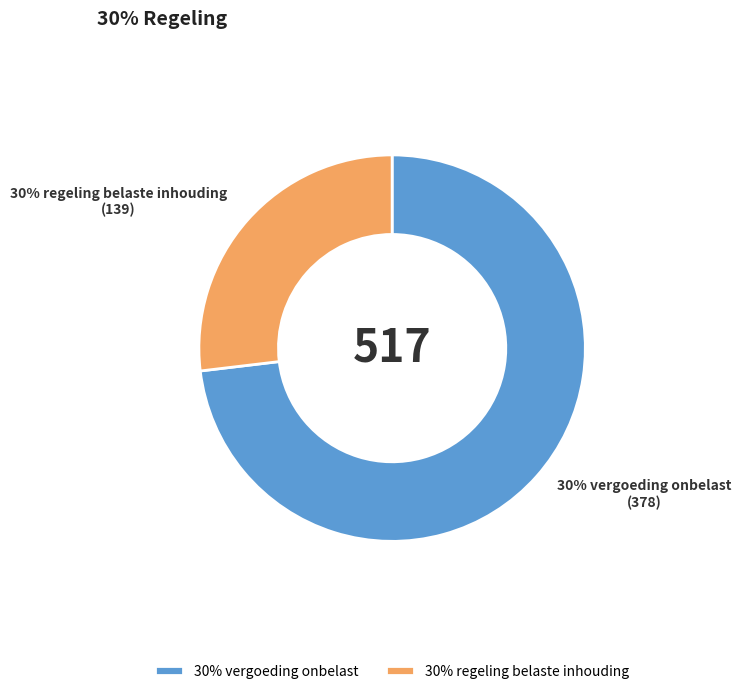

What is the ratio of the value at 30% vergoeding onbelast to the value at 30% regeling belaste inhouding?

2.7